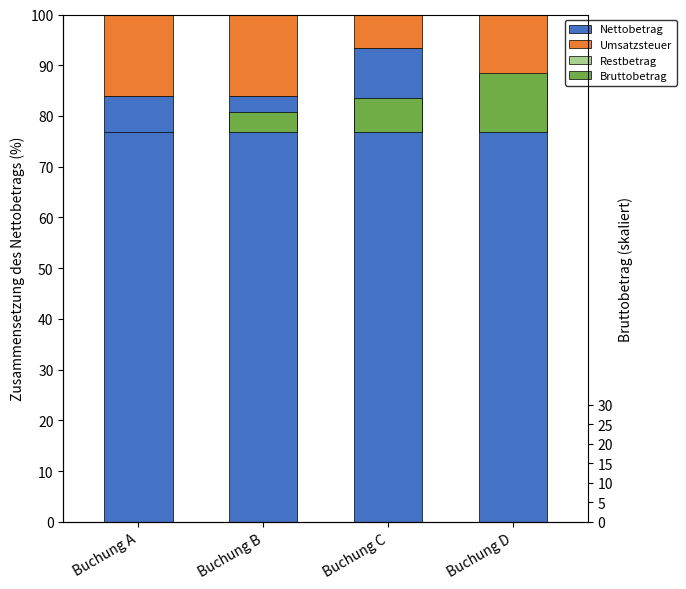

Between Buchung A and Buchung B, which series saw the biggest shift?

Bruttobetrag